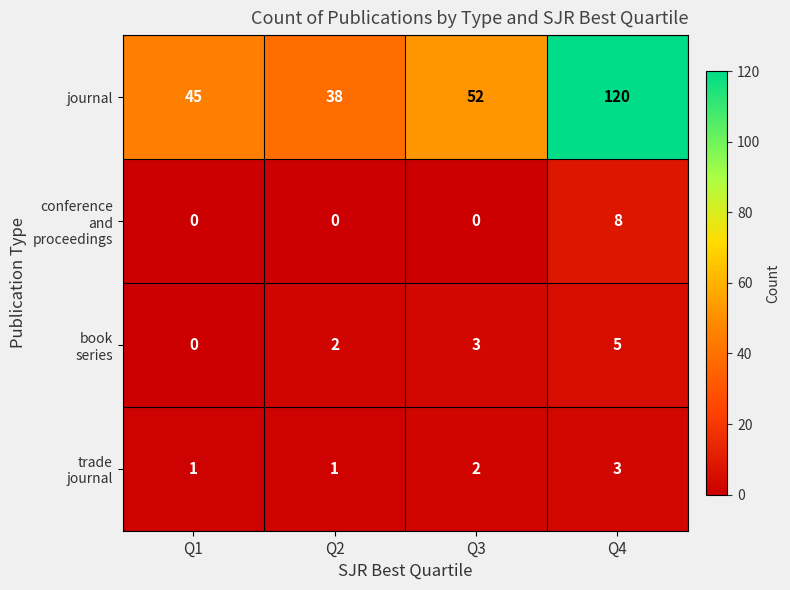

Between Q2 and Q4, which series saw the biggest shift?

journal